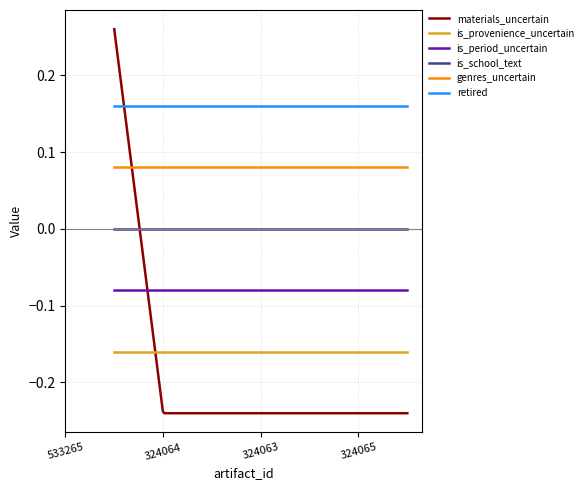

Which series has the largest total across all categories?

retired